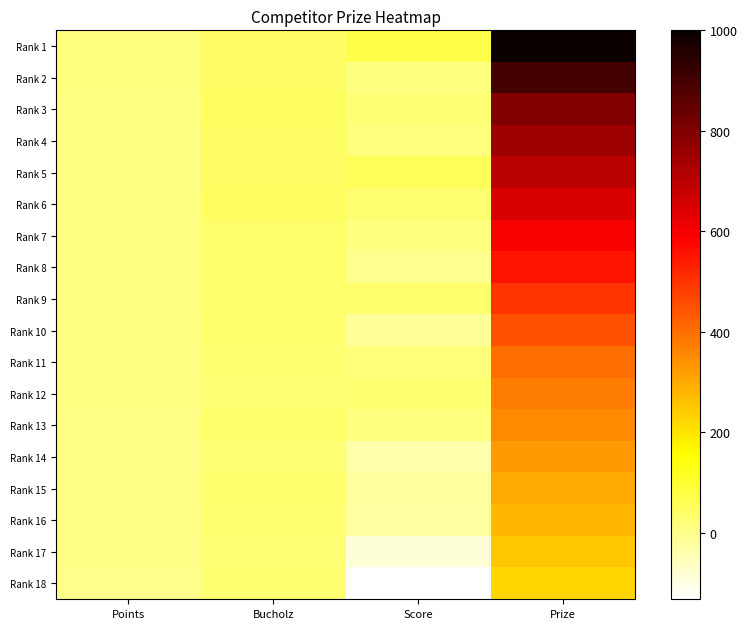

How many categories are shown in the chart?

4